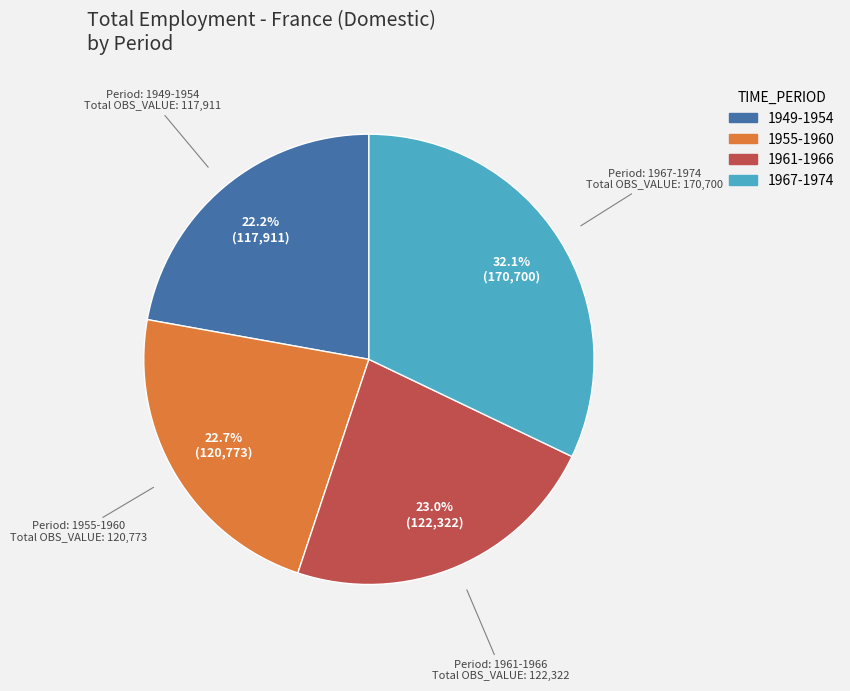

Does 1967-1974 represent more than half of the total?

No